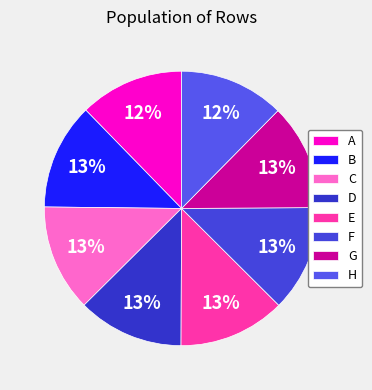

Rank the categories by value from lowest to highest.

A, H, D, G, B, F, E, C